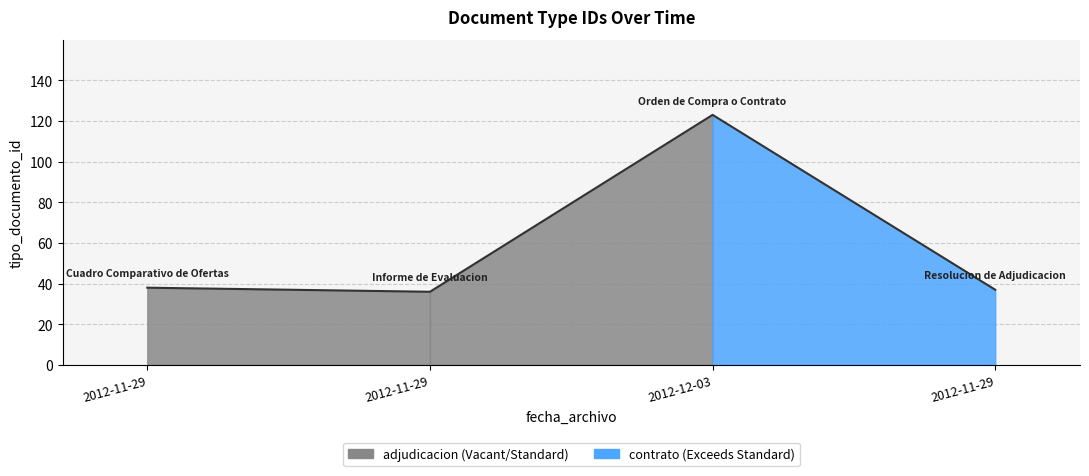

How many interior local peaks (higher than both neighbors) does the data have?

1